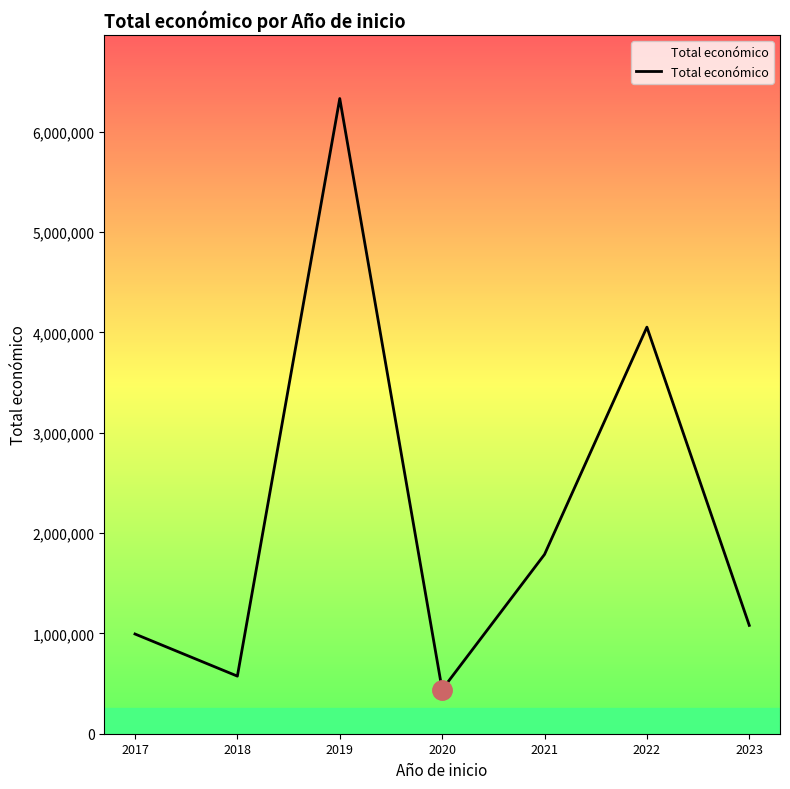

What is the smallest value displayed?

439594